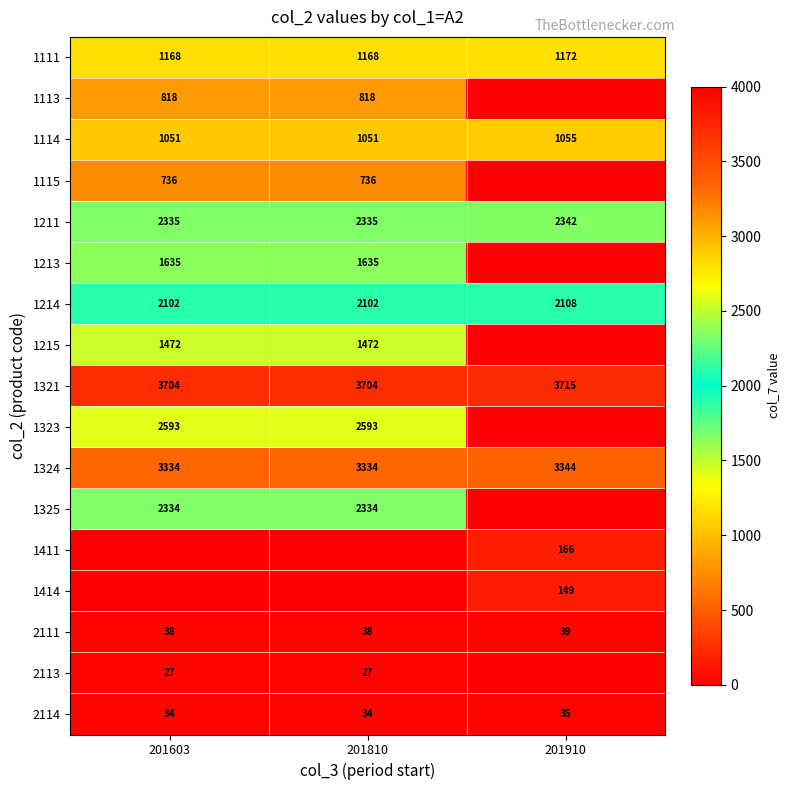

Is it true that 1321 equals 1288 at 201910?

False